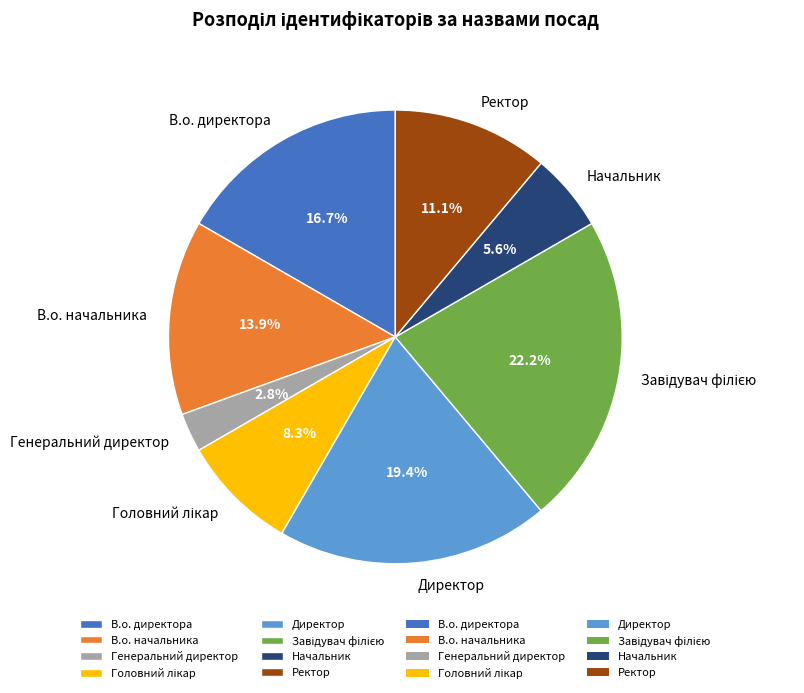

Is it true that Директор is 19% of the pie?

True